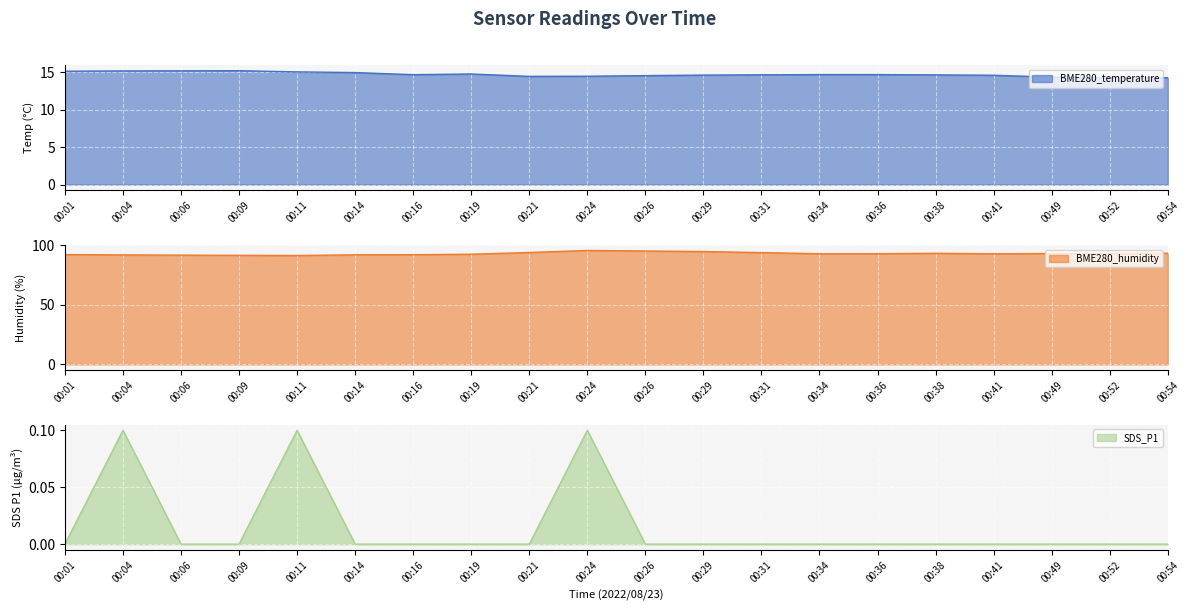

True or false: SDS_P1 has a value of 0.0 at 00:06.

True